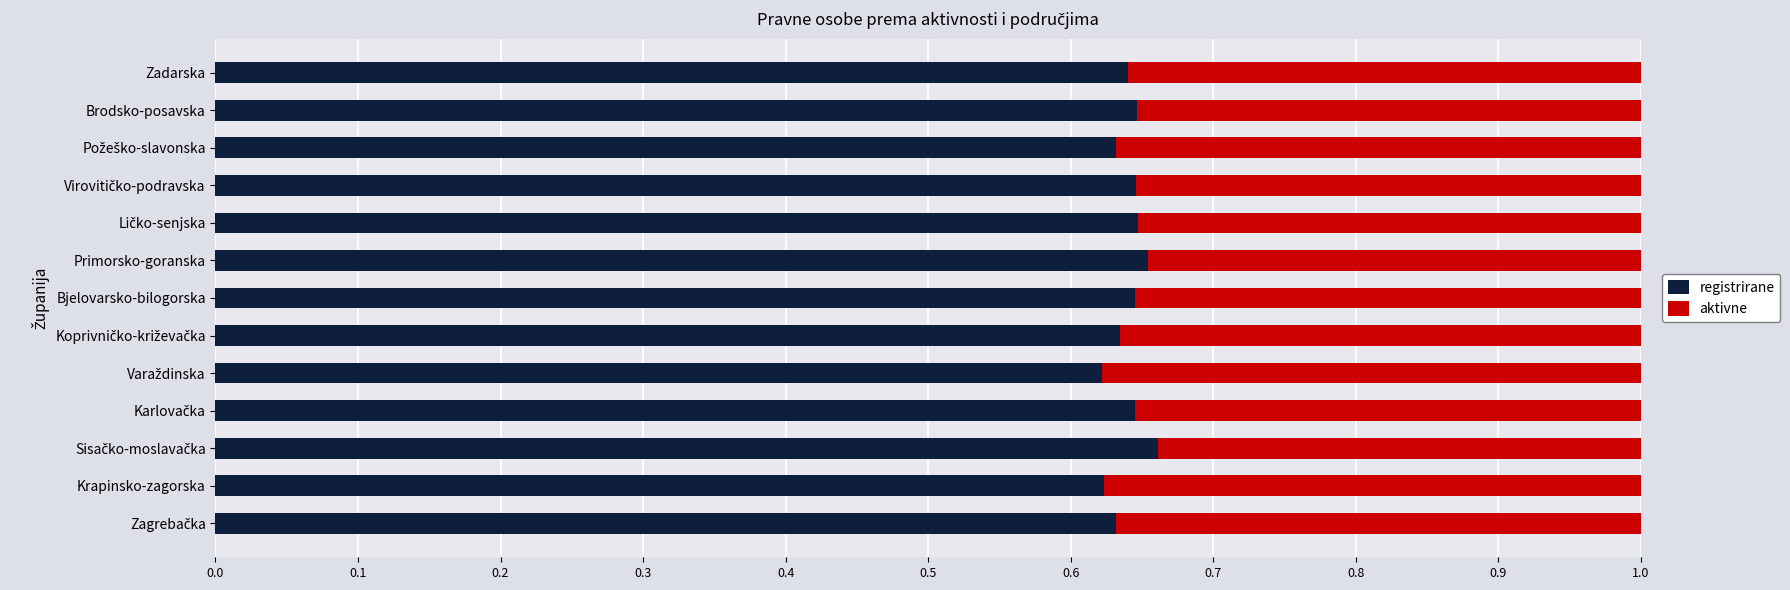

Count the registrirane values in the range 0 to 1.

13